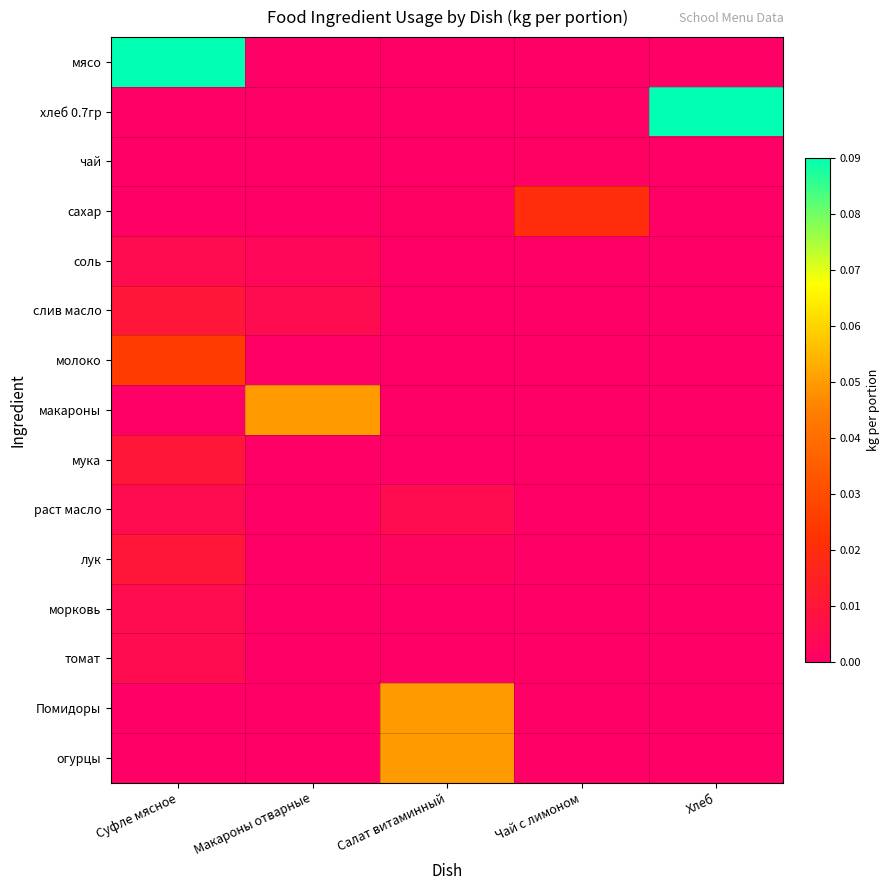

At Суфле мясное, list the series in order from smallest to largest.

хлеб 0.7гр, чай, сахар, макароны, Помидоры, огурцы, соль, раст масло, морковь, томат, слив масло, мука, лук, молоко, мясо